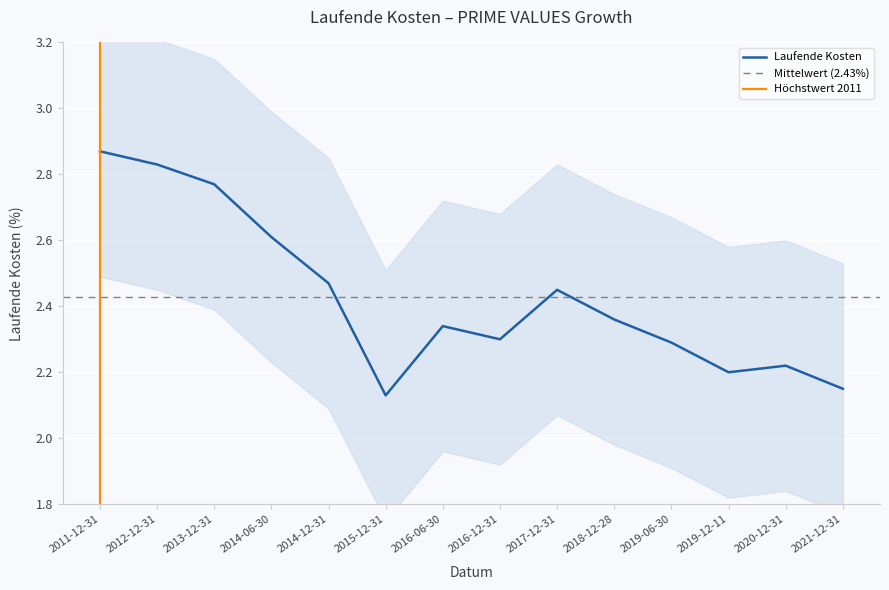

Where is the data nearest to the value 2?

2015-12-31